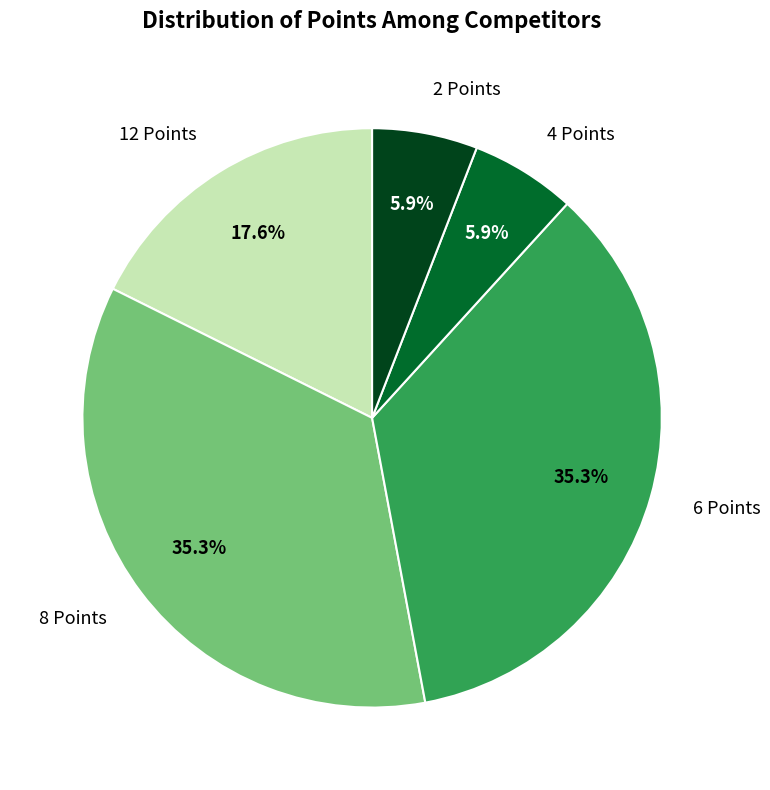

Does any single category account for the majority?

No